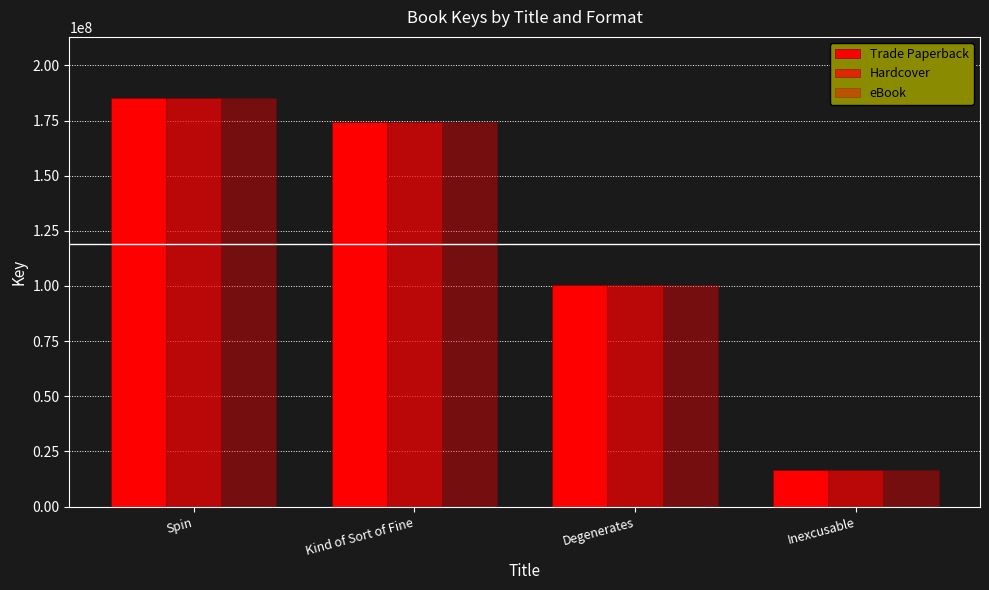

How many groups of bars are there?

4